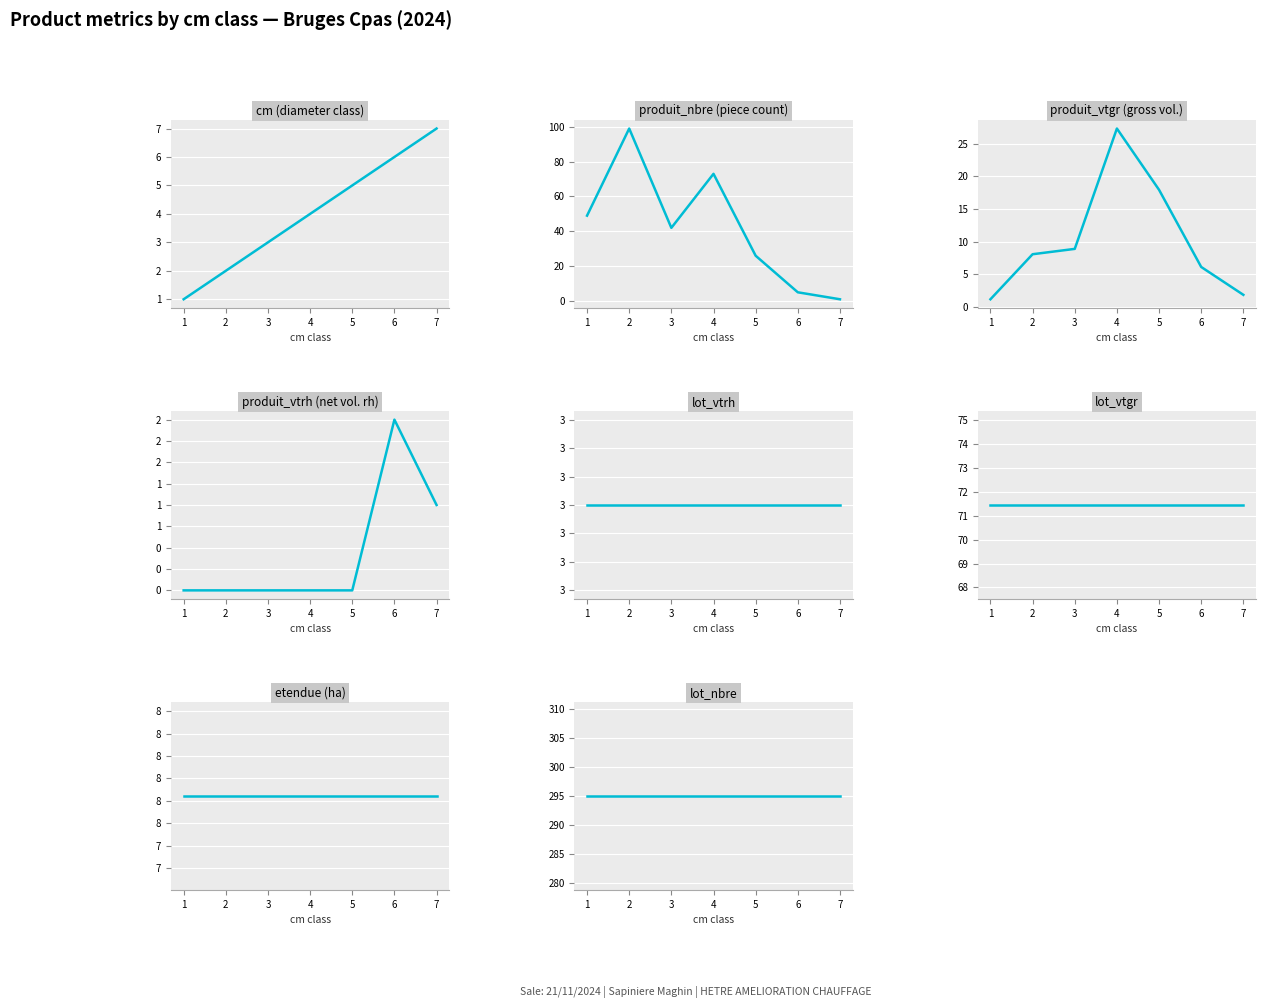

Is it true that produit_nbre equals 99.0 at 2?

True